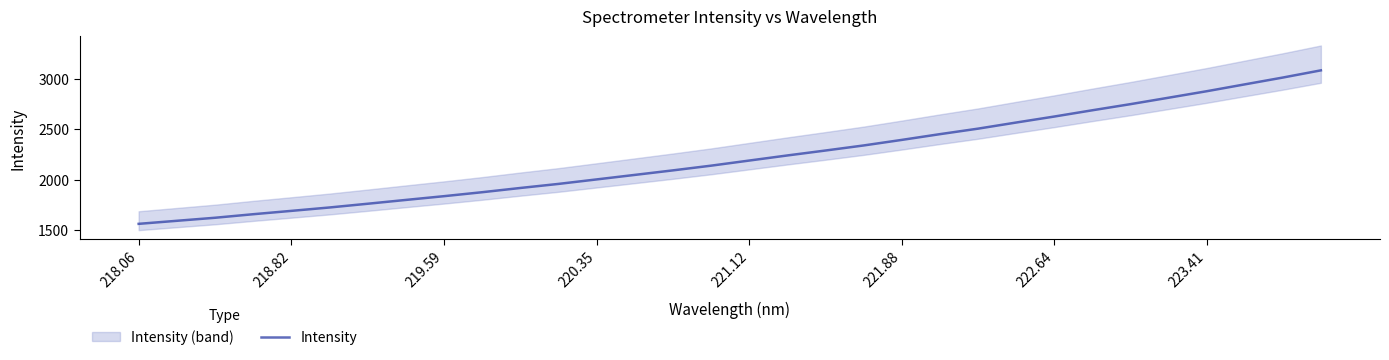

Reading left to right, what are all the values shown in this chart?

1561.1	1591.3	1621.4	1656.6	1689.8	1723.5	1760.5	1798.3	1835.6	1874.9	1917.0	1957.3	2001.8	2046.6	2091.6	2138.3	2189.0	2239.6	2288.5	2338.7	2393.8	2450.8	2505.4	2566.0	2625.5	2687.7	2748.5	2812.2	2876.6	2944.6	3012.4	3083.8